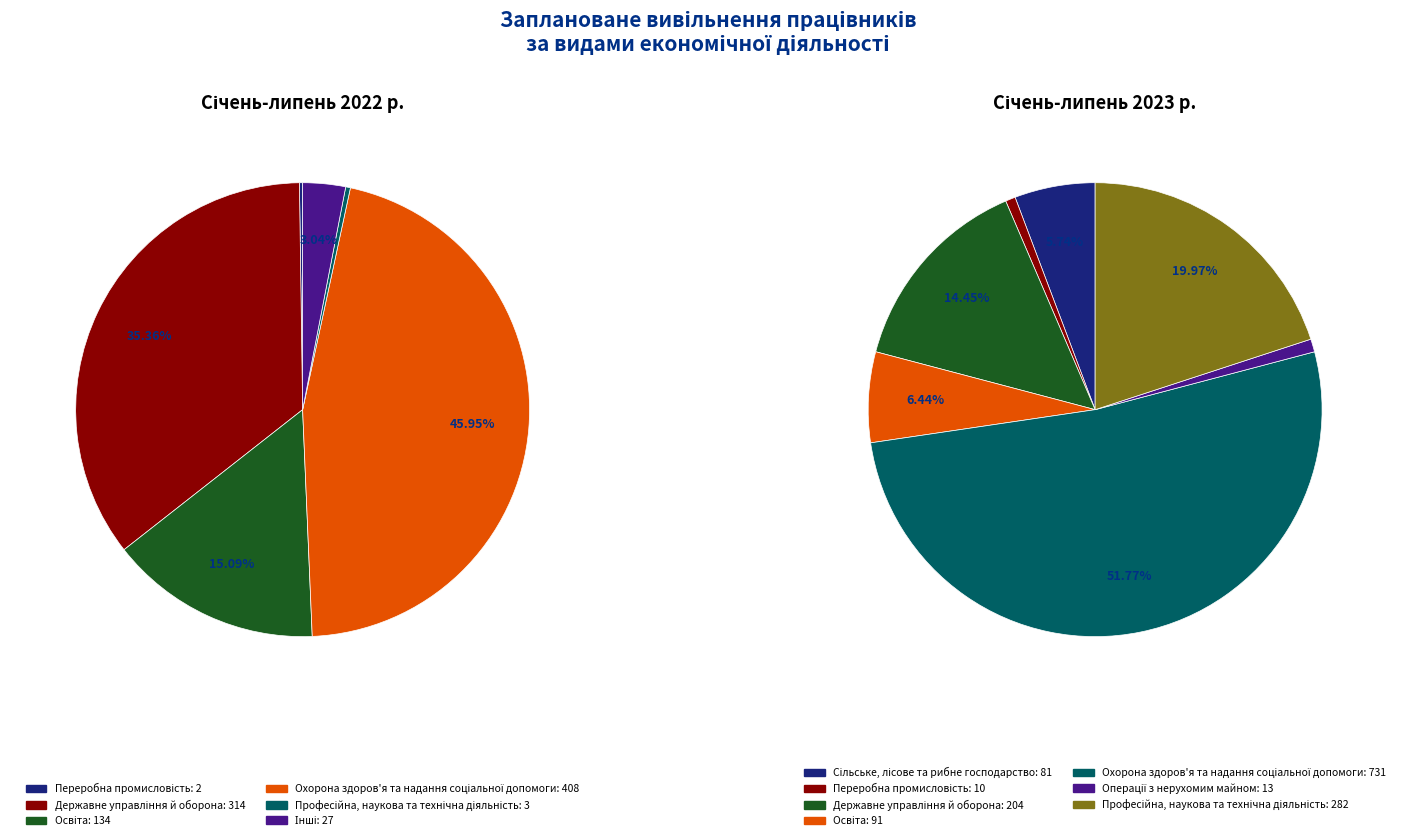

What percentage is the 2 slice, to the nearest percent?

35%